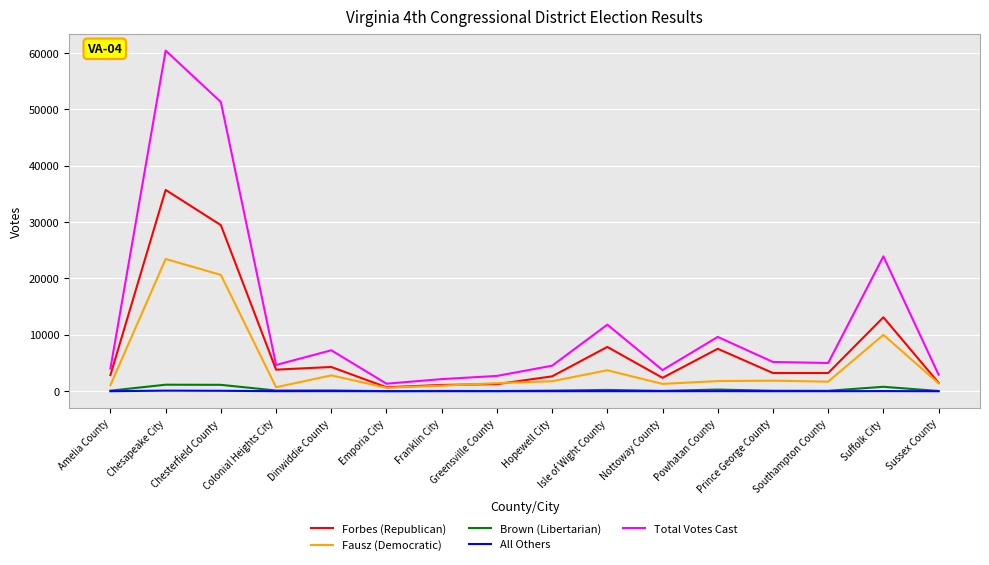

What is the maximum value shown in the chart?

60430